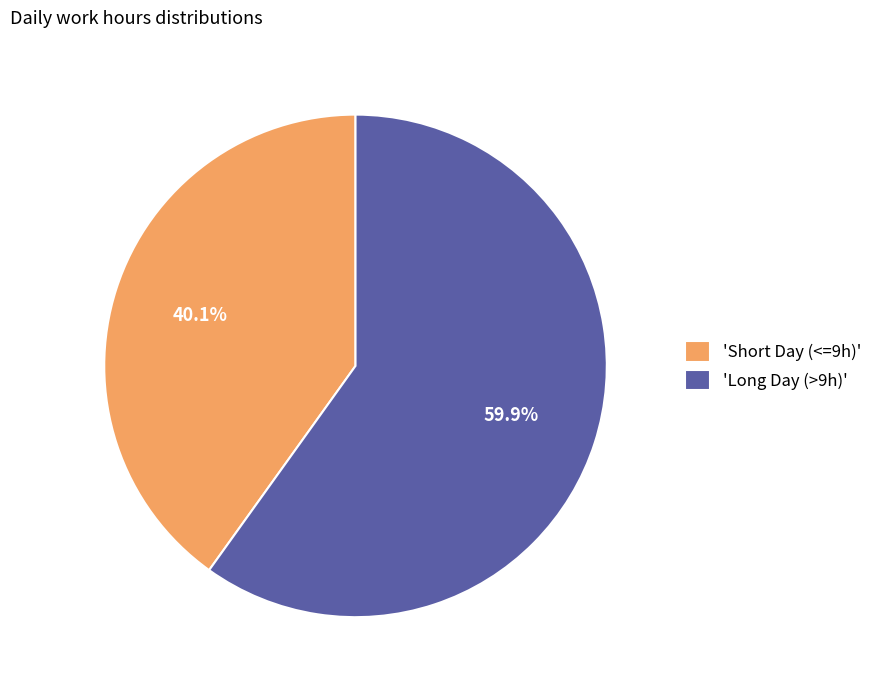

Does any single category account for the majority?

Yes